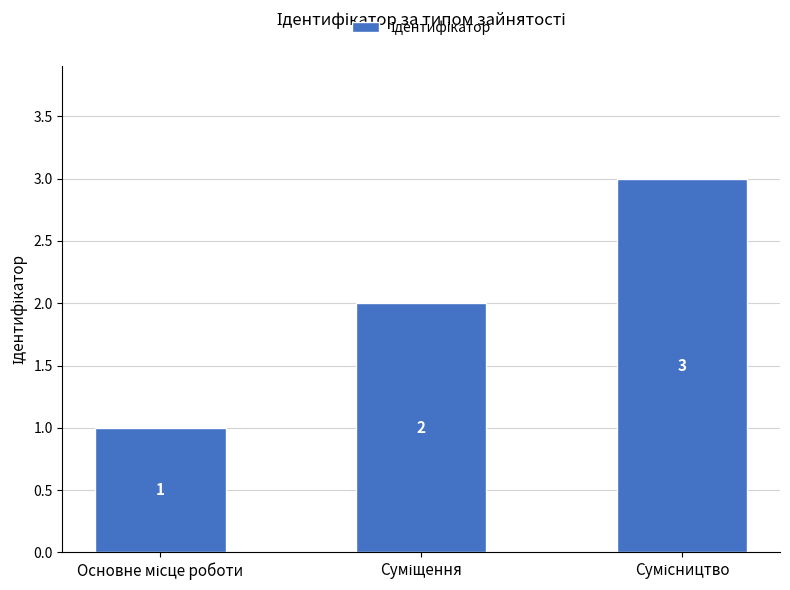

What is the maximum value shown in the chart?

3